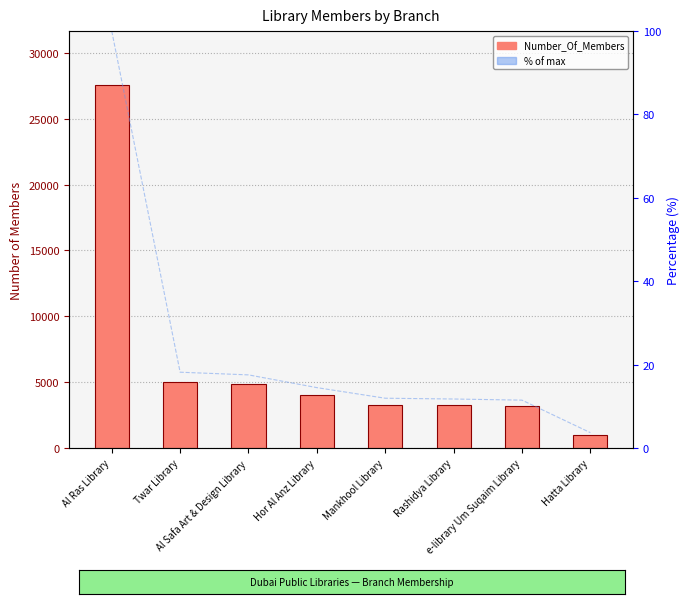

Between Mankhool Library and Hatta Library, which series saw the biggest shift?

Number_Of_Members